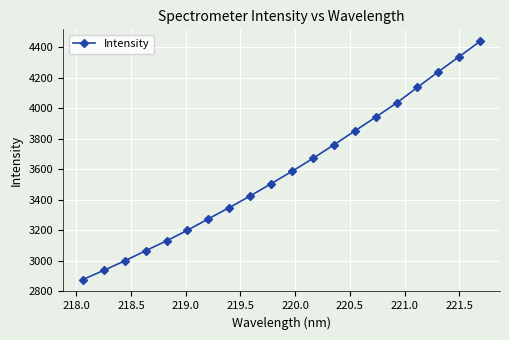

Reading left to right, what are all the values shown in this chart?

2876.4	2936.7	2998.8	3065.4	3130.2	3199.8	3274.5	3348.3	3424.4	3505.2	3586.1	3670.9	3759.7	3850.5	3941.3	4034.2	4136.9	4239.3	4338.5	4439.1